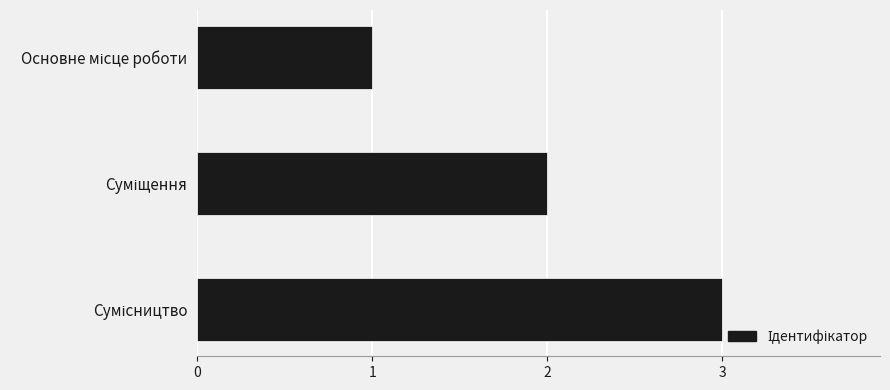

What is the maximum value shown in the chart?

3